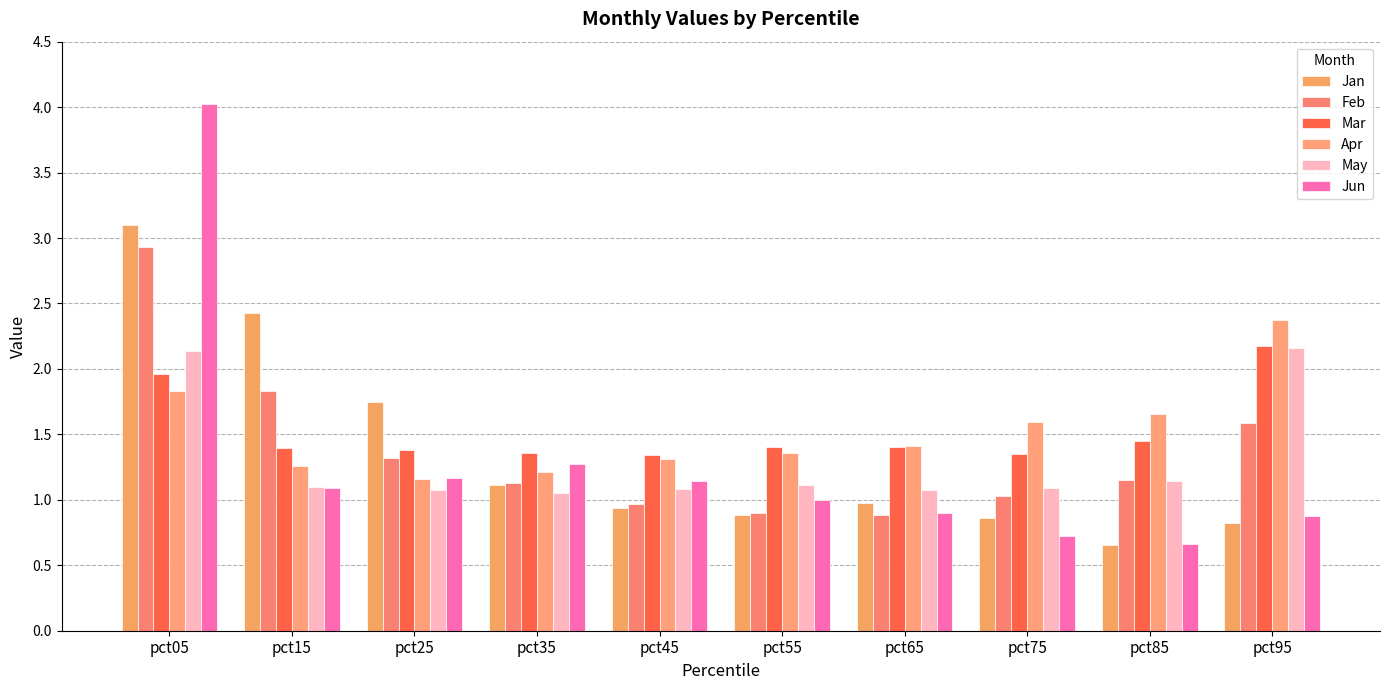

At how many categories does at least one series exceed 3?

1